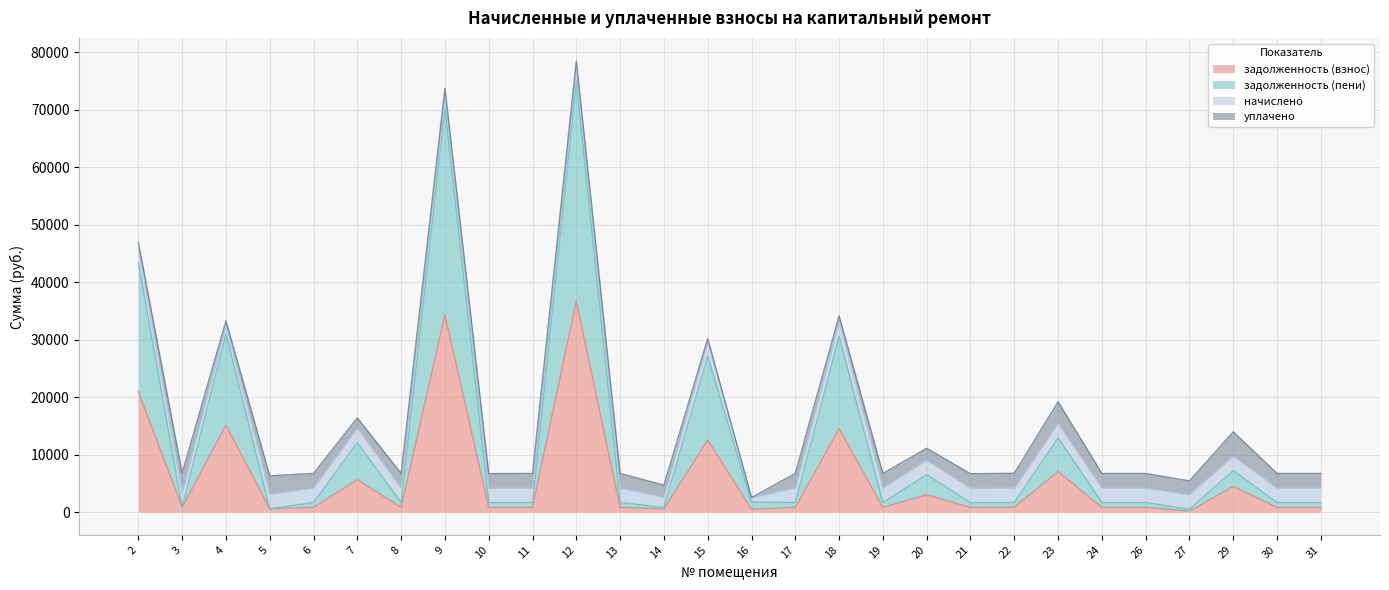

What is the difference between the maximum and second lowest values in the задолженность (взнос) series?

36203.1